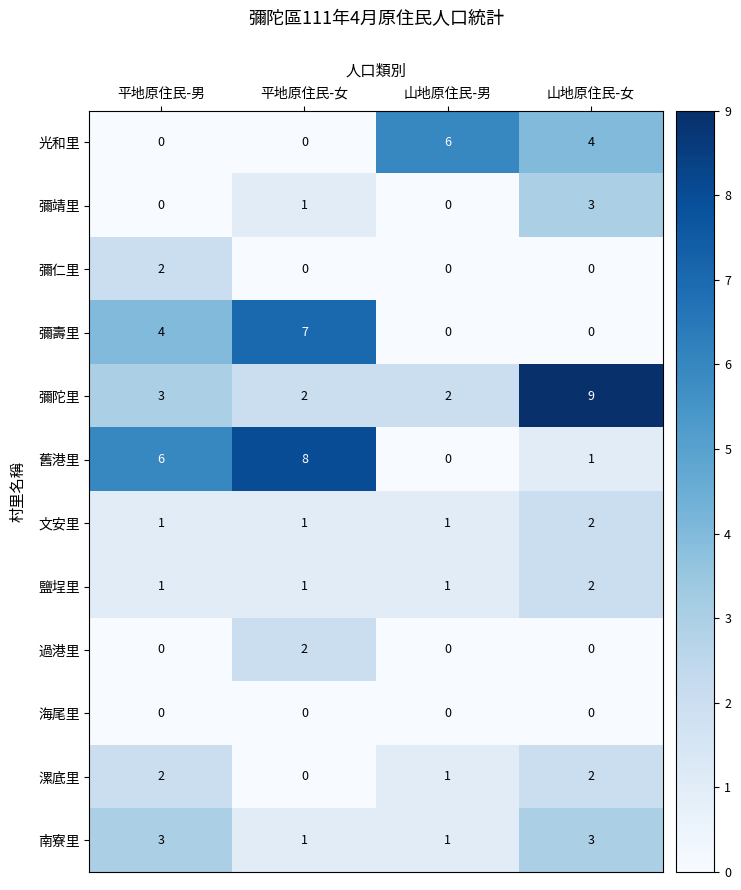

Is it true that 鹽埕里 equals 1 at 平地原住民-女?

True